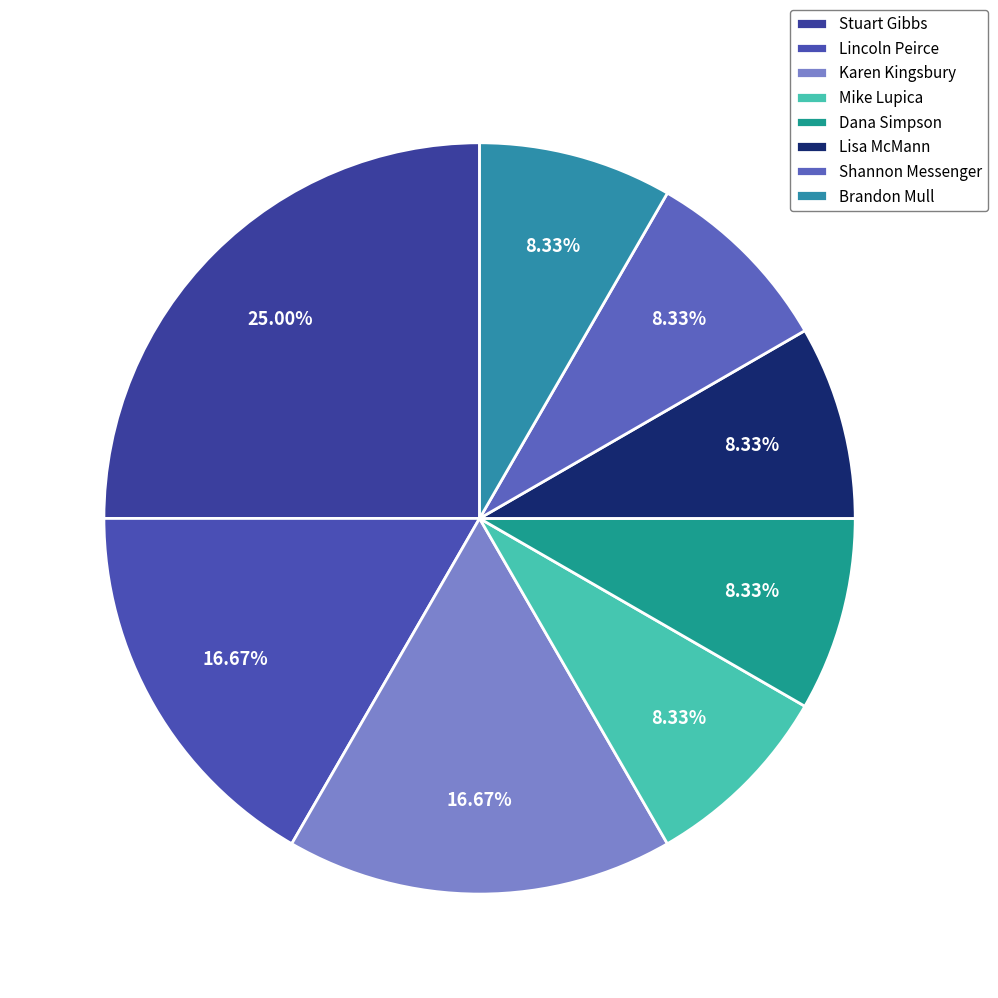

How many segments does this pie chart have?

8